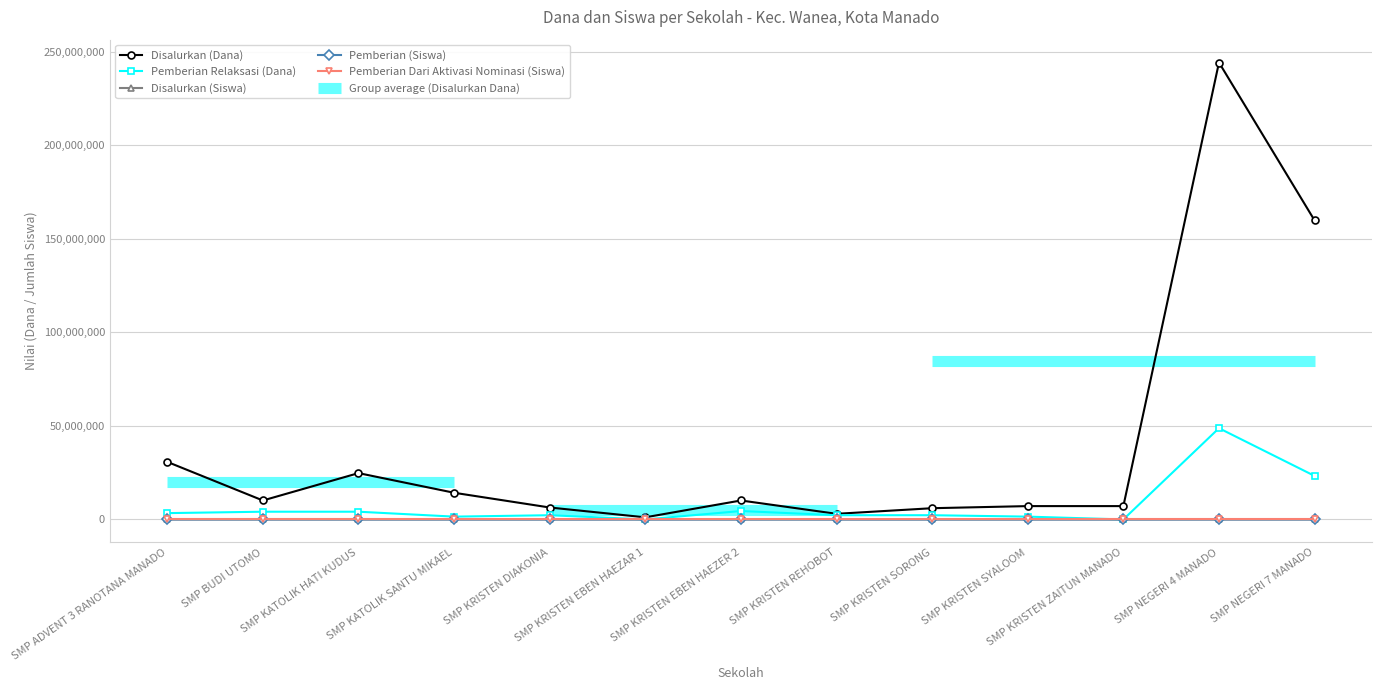

How many values in the Pemberian Dari Aktivasi Nominasi (Siswa) series exceed 0?

4